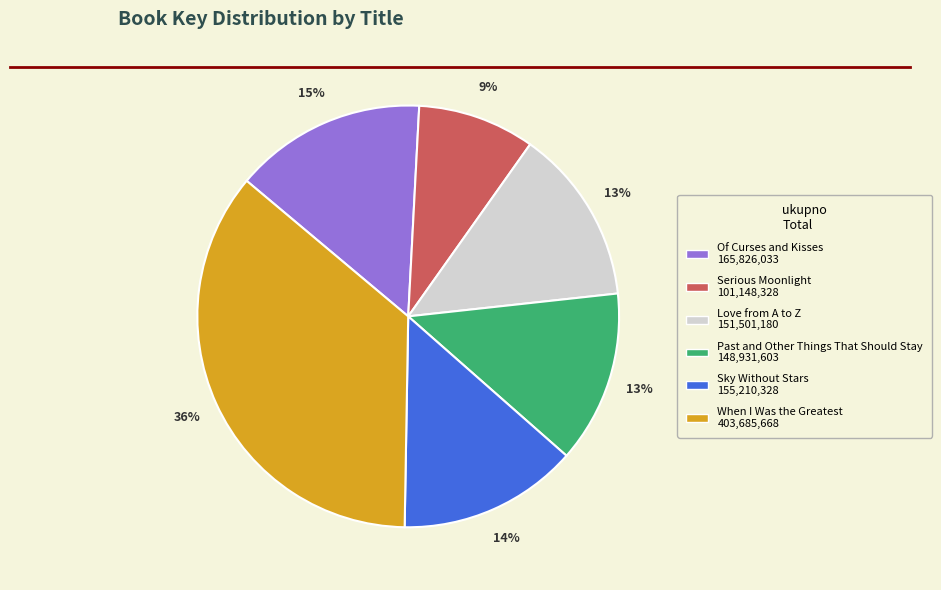

Does Love from A to Z account for over 50% of the chart?

No